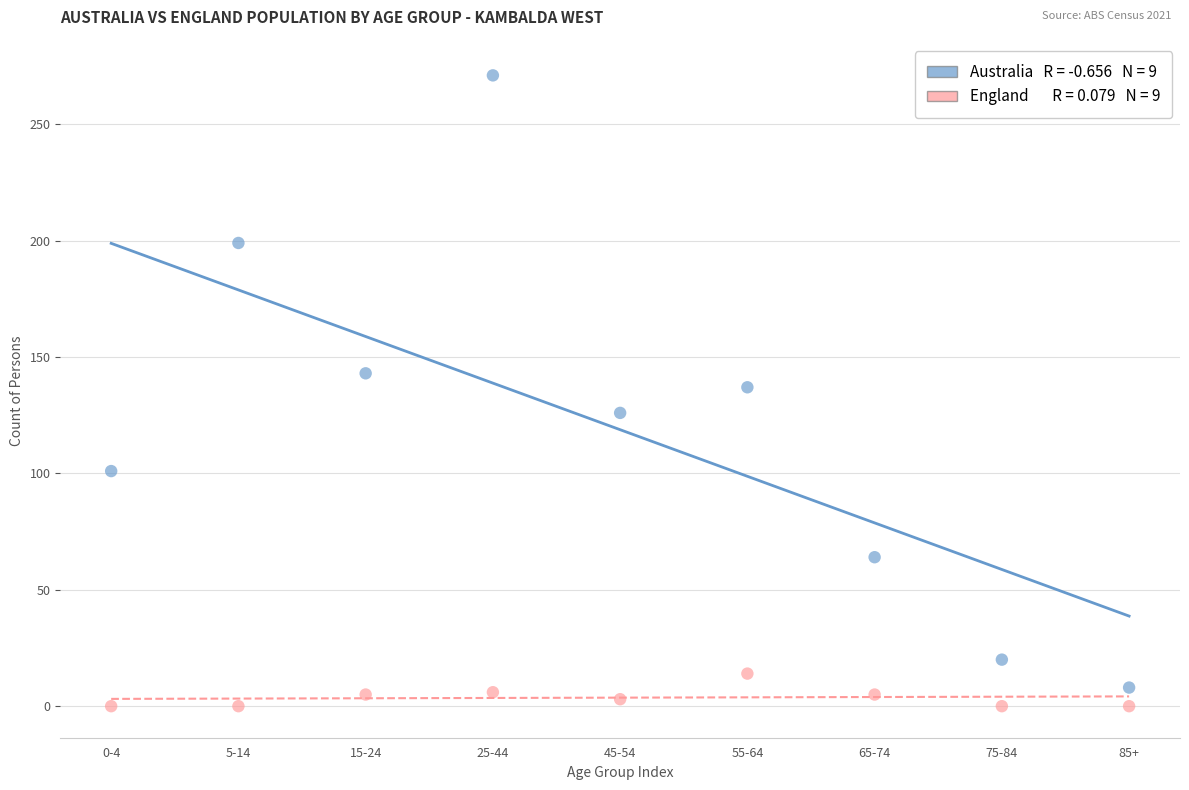

Across all data points, what is the range of Y values (max minus min)?

271